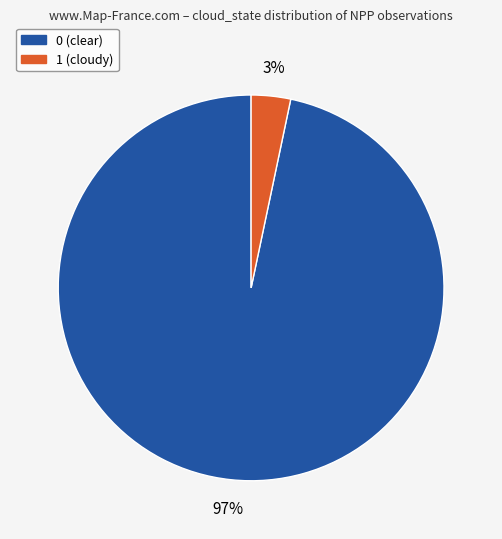

What percentage is the 0 slice, to the nearest percent?

97%